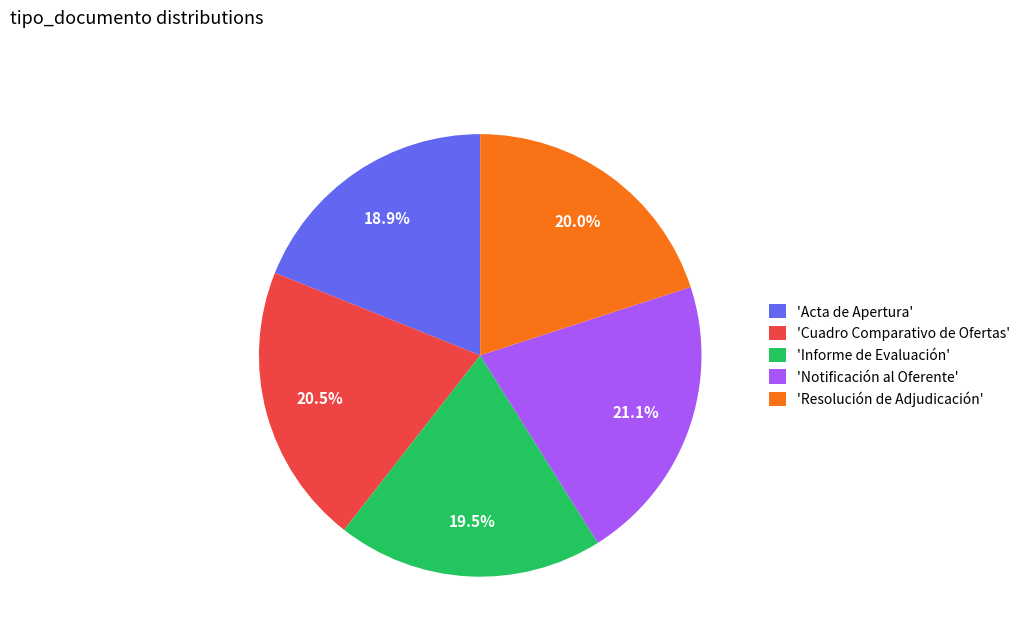

Is there any slice that represents more than half of the pie?

No